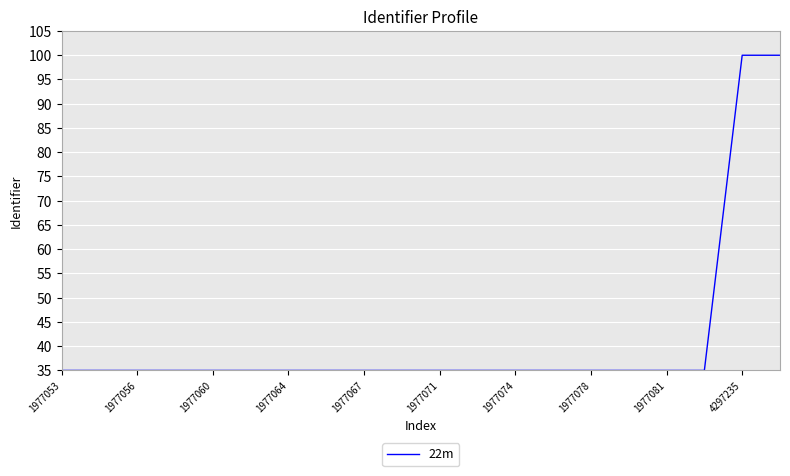

What is the smallest value displayed?

35.0